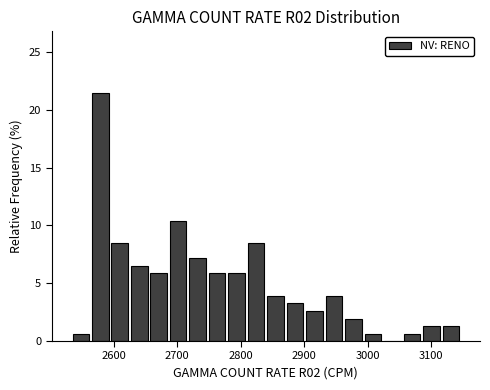

Read against the x-axis, roughly where is the centre of the tallest bar?

2580